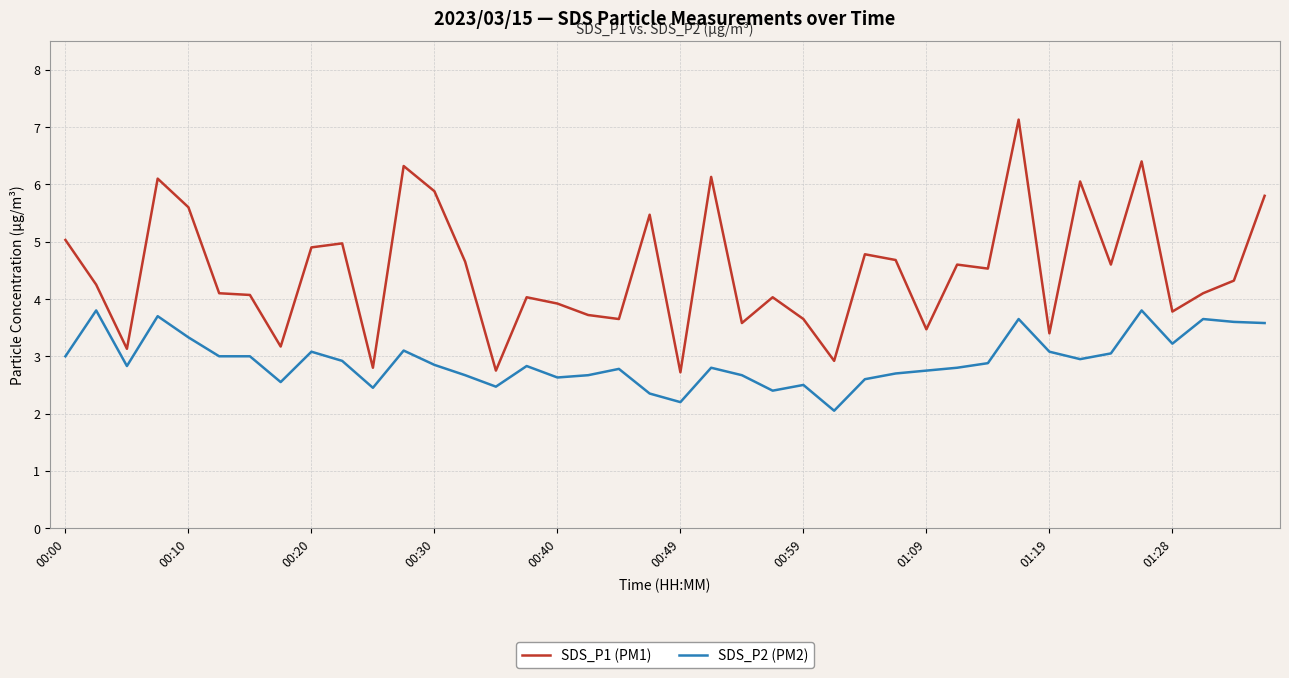

List the series in order of their peak value, highest first.

SDS_P1 (PM1), SDS_P2 (PM2)